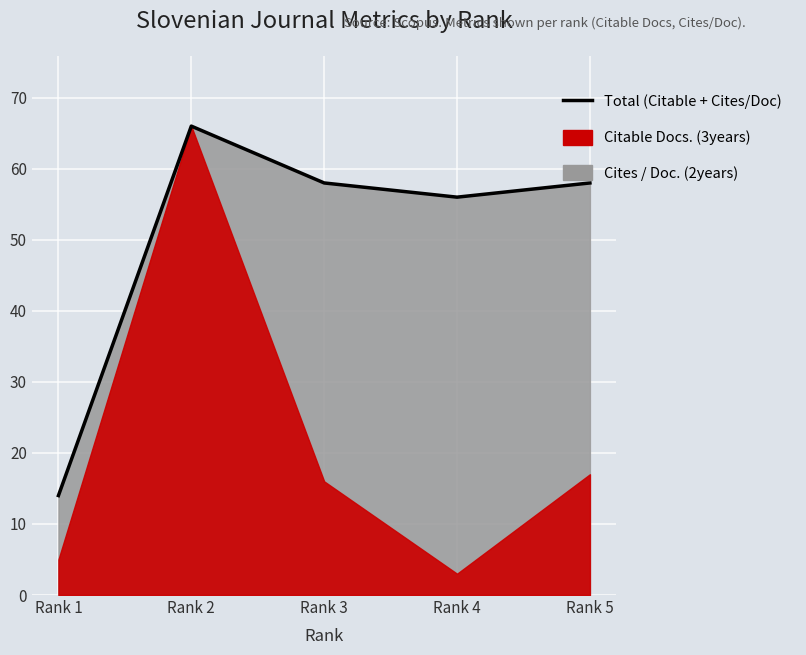

List the labels in order of value, largest first.

Rank 2, Rank 3, Rank 5, Rank 4, Rank 1